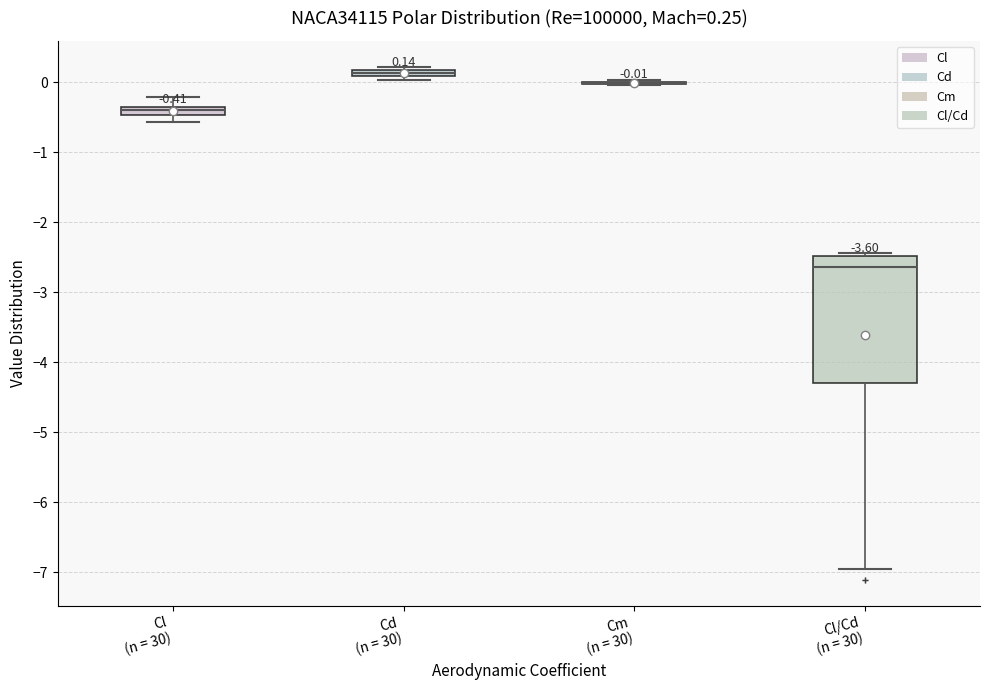

Which box is the tallest, from its lower edge to its upper edge?

Cl/Cd (n = 30)